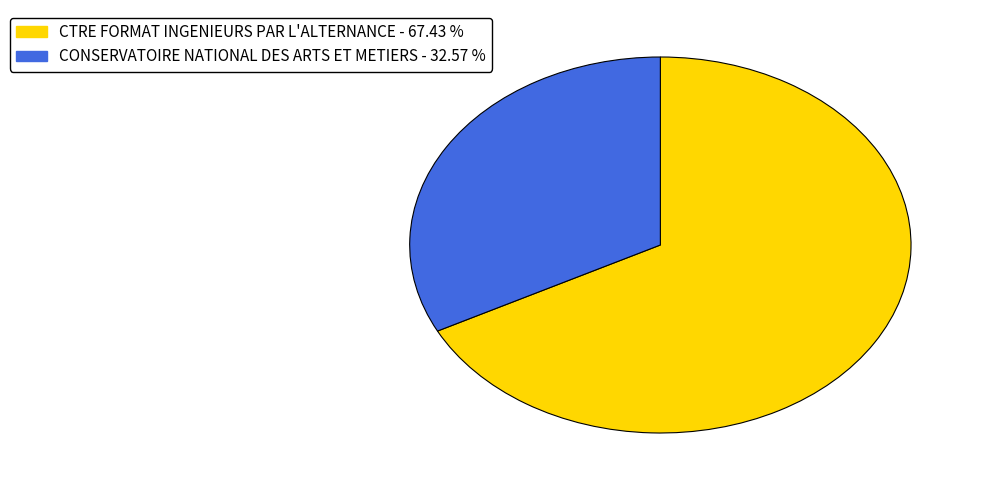

Is the sum of CONSERVATOIRE NATIONAL DES ARTS ET METIERS and CTRE FORMAT INGENIEURS PAR L'ALTERNANCE greater than half?

Yes